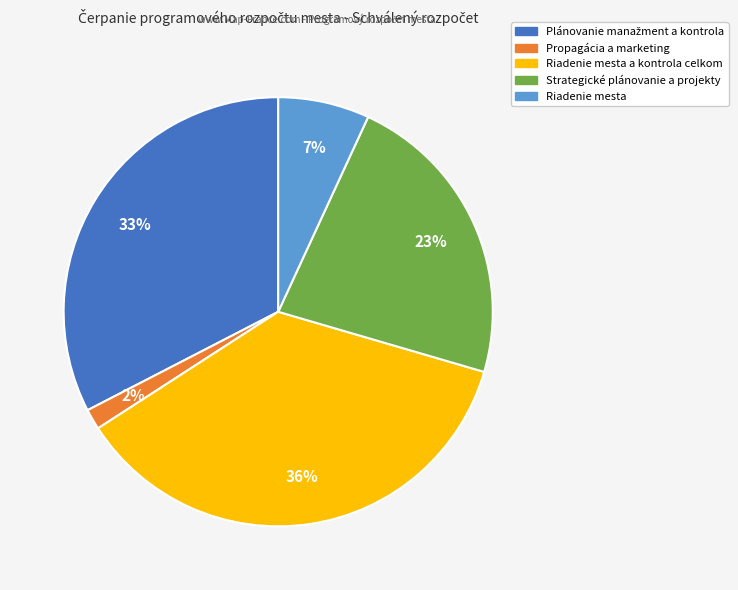

Is there any slice that represents more than half of the pie?

No